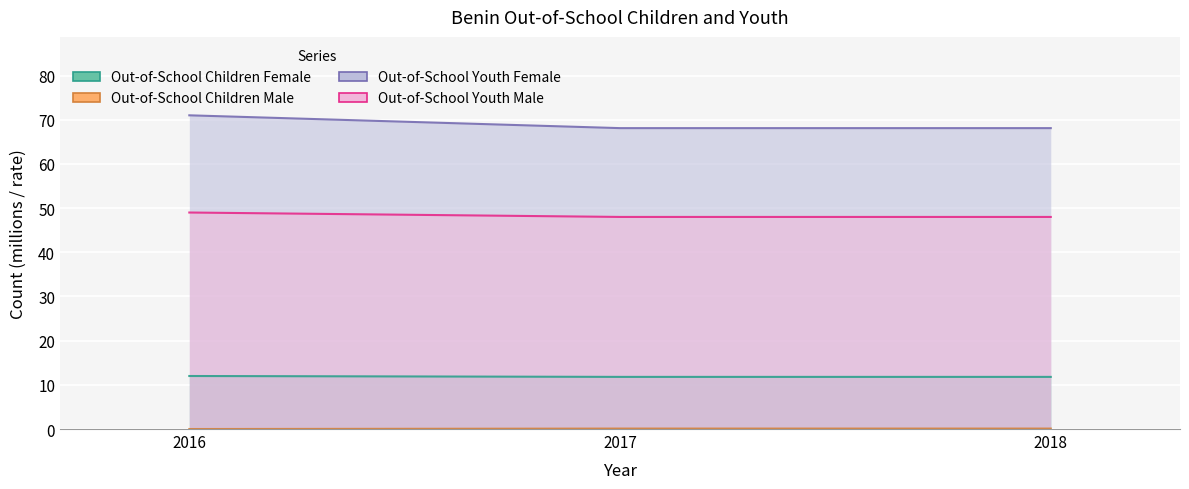

Which category has the highest value in the Out-of-School Children Female series?

2016